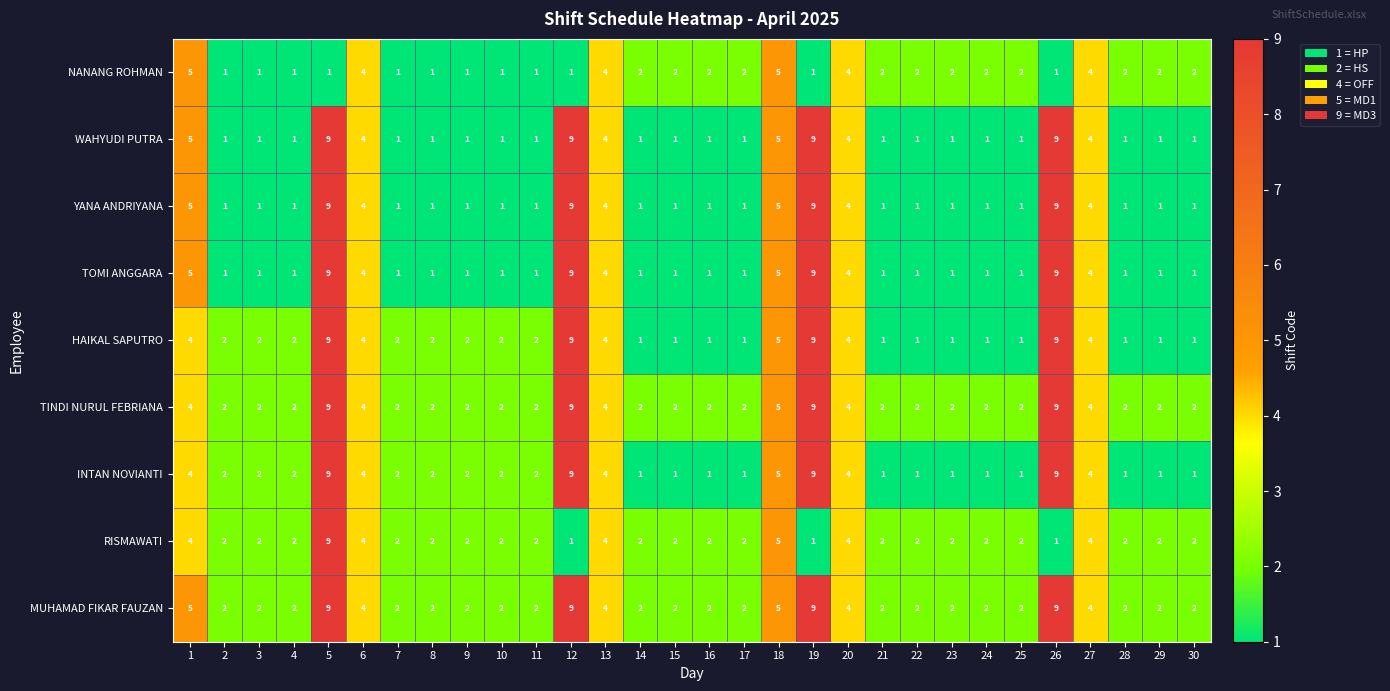

What is the greatest value displayed?

9